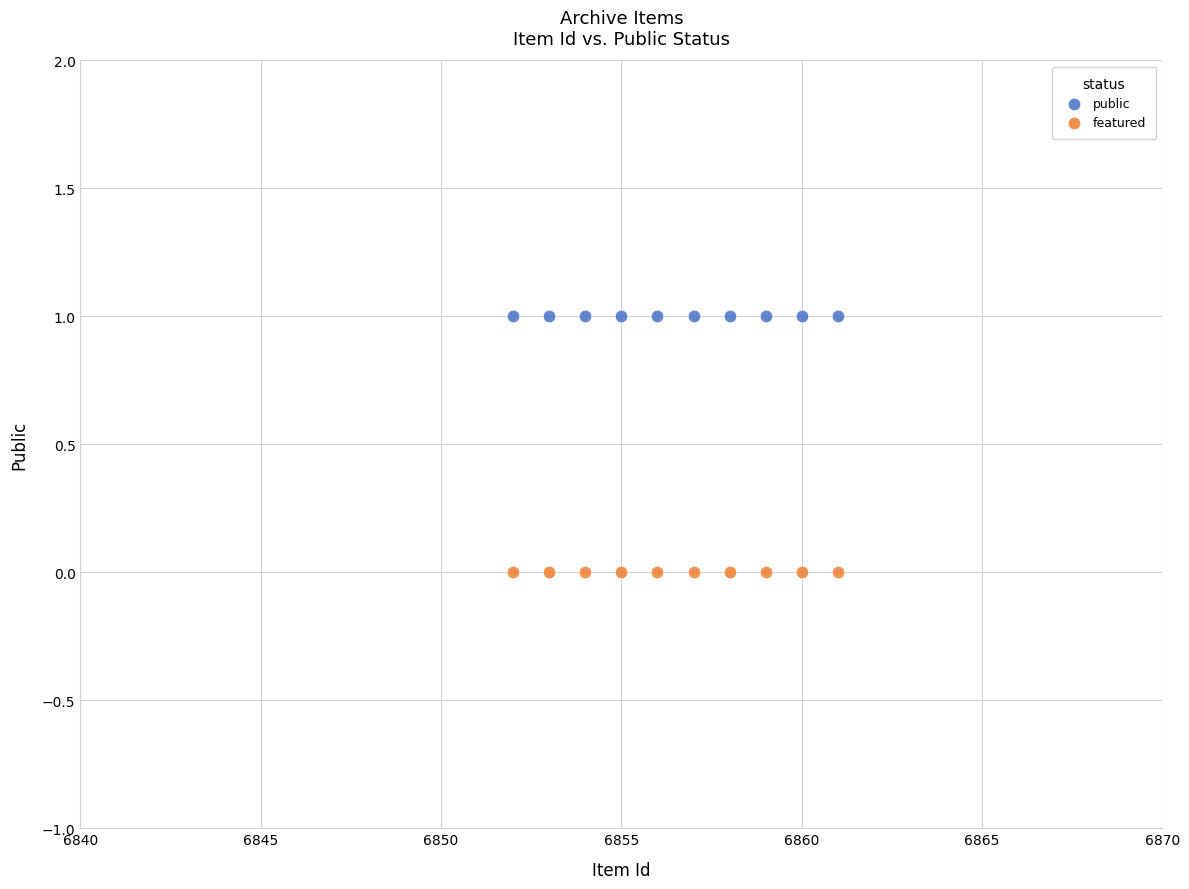

Which series contains the lowest Y value?

featured